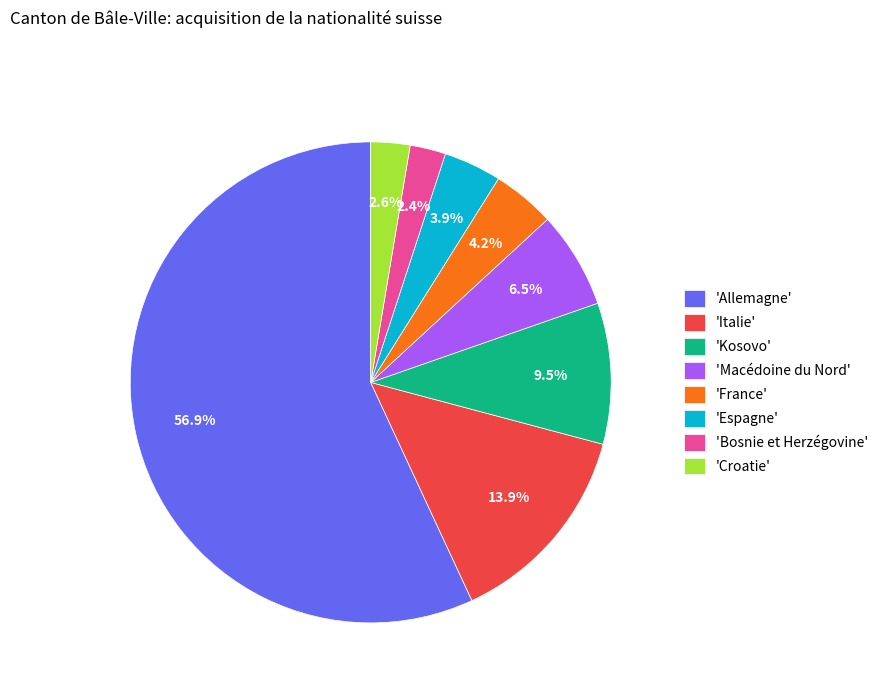

Which has a higher value, 'Espagne' or 'Allemagne'?

'Allemagne'